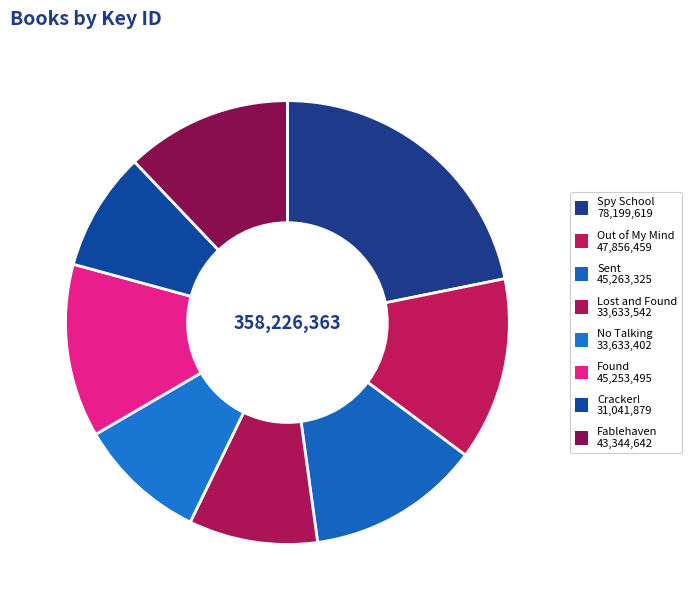

What percentage is NOT represented by Spy School?

78.2%